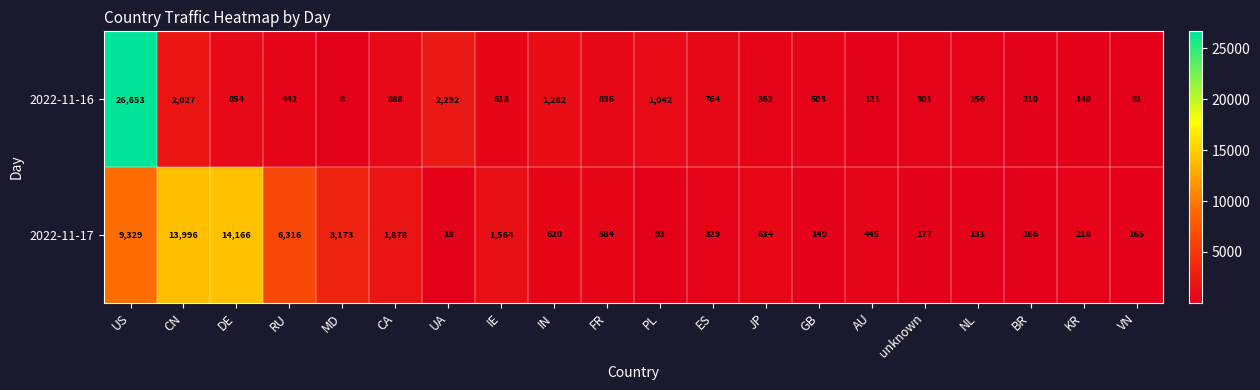

How many categories are shown in the chart?

20